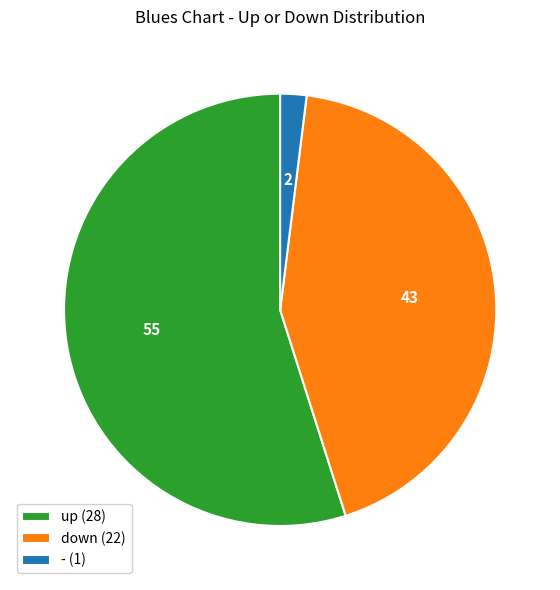

How many segments does this pie chart have?

3